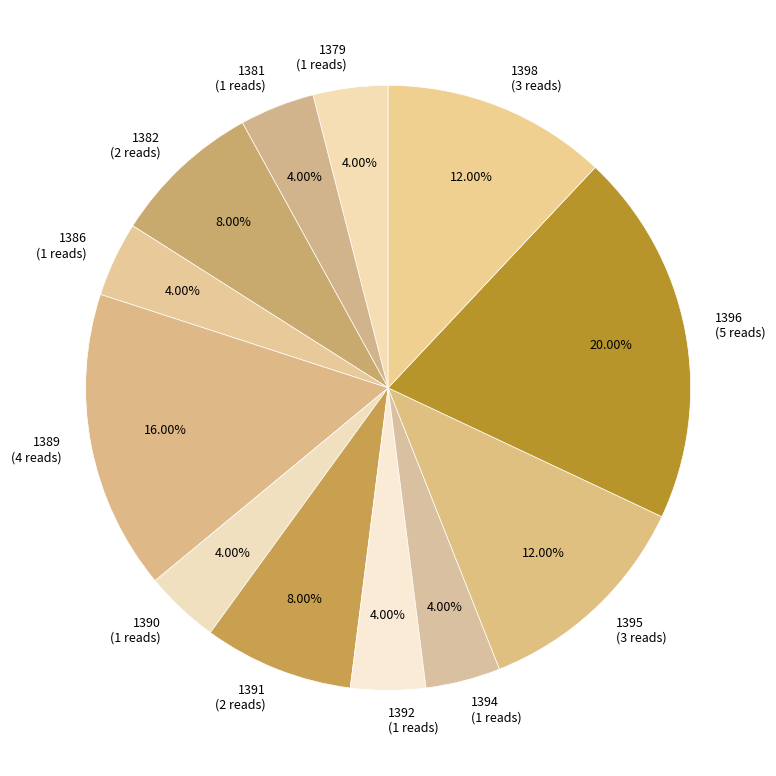

Is there any slice that represents more than half of the pie?

No